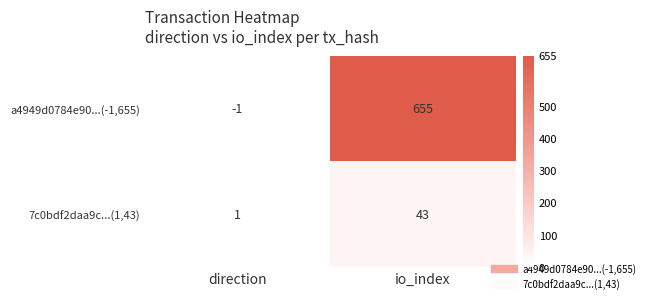

List the series in order of their overall mean, lowest first.

7c0bdf2daa9c...(1,43), a4949d0784e90...(-1,655)